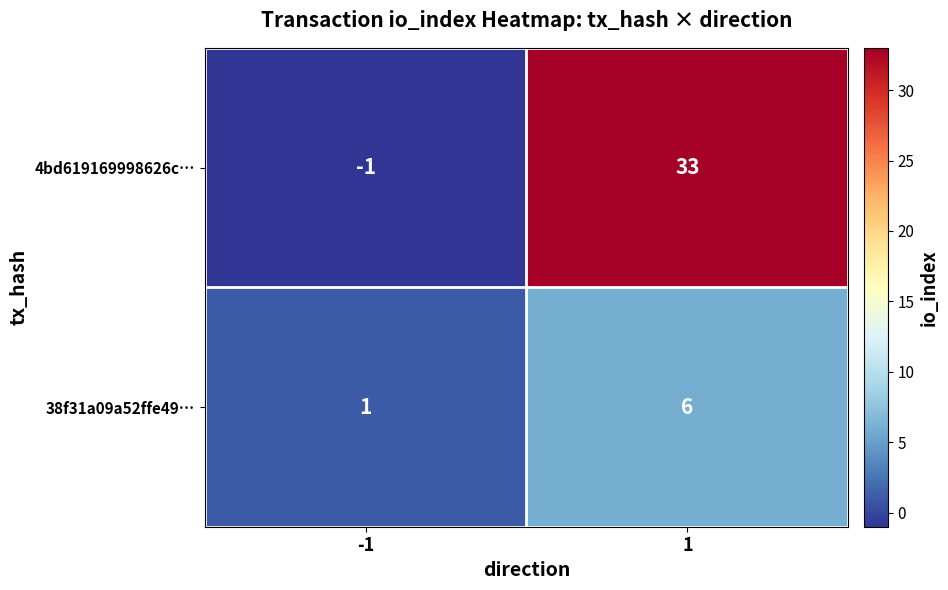

Read the 38f31a09a52ffe49… value at 1.

6